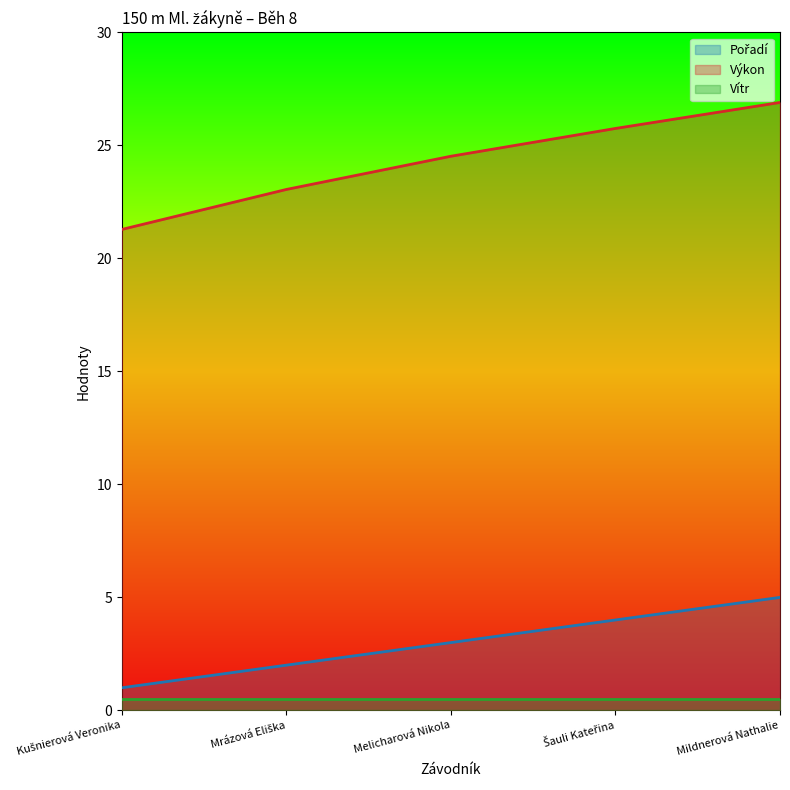

What is the maximum value shown in the chart?

26.9